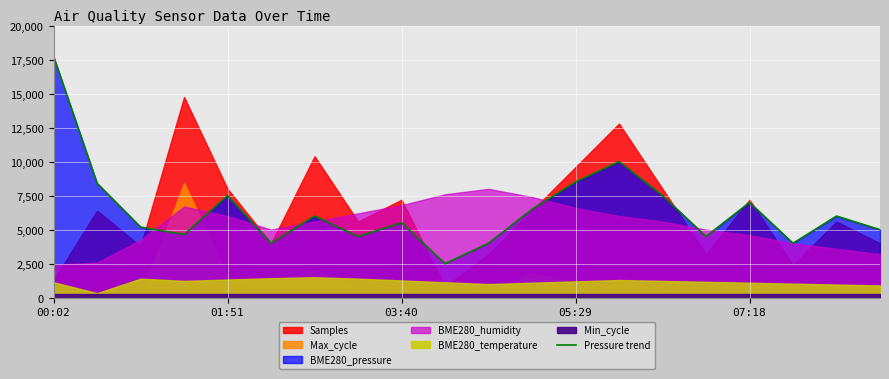

Reading right to left, transcribe all the data shown in this chart.

5000.0	6000.0	4000.0	7000.0	4500.0	7500.0	10000.0	8500.0	6500.0	4000.0	2500.0	5500.0	4500.0	6000.0	4000.0	7500.0	4640.0	5190.0	8405.0	17720.0